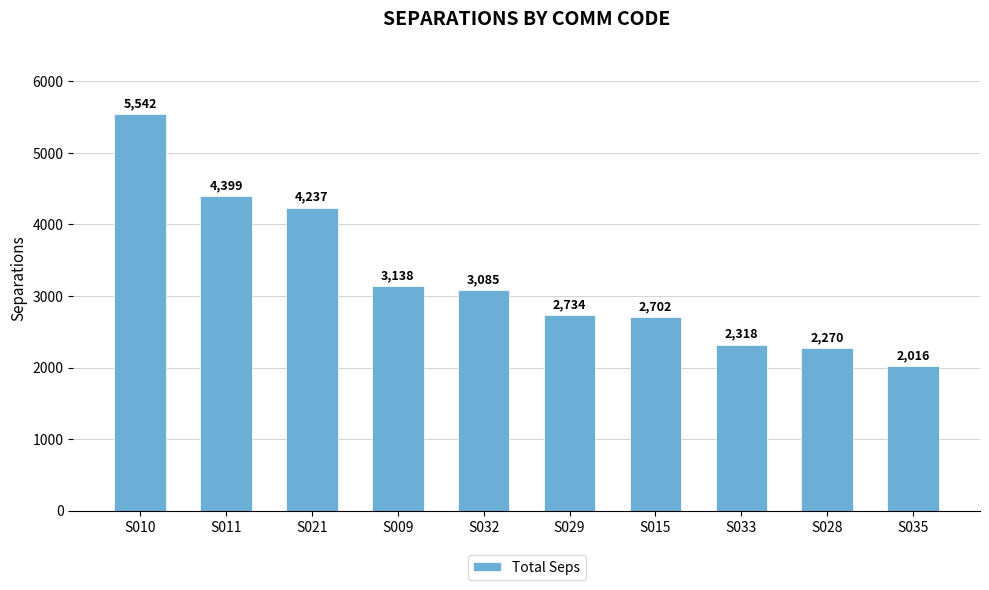

What is the difference between the values at S033 and S009?

820.0